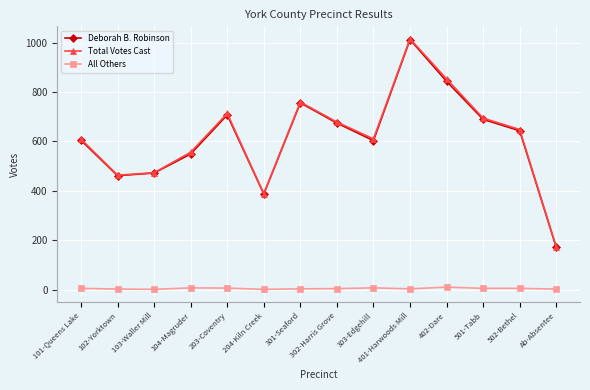

Is it true that All Others equals 6 at 203-Coventry?

True